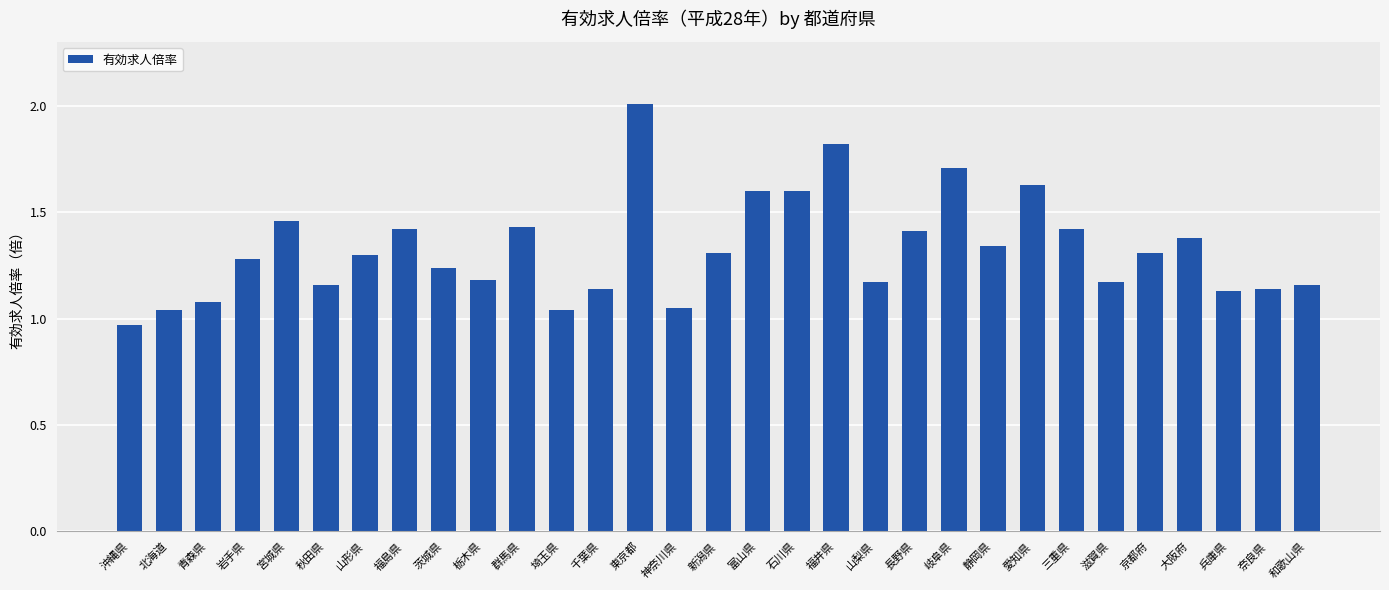

Between 福井県 and 神奈川県, which is larger?

福井県